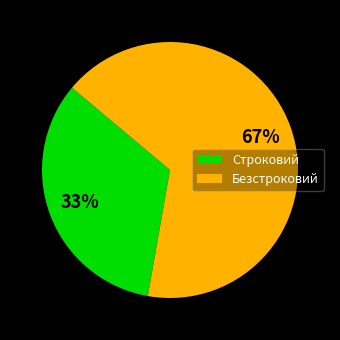

Which category accounts for the majority?

Безстроковий